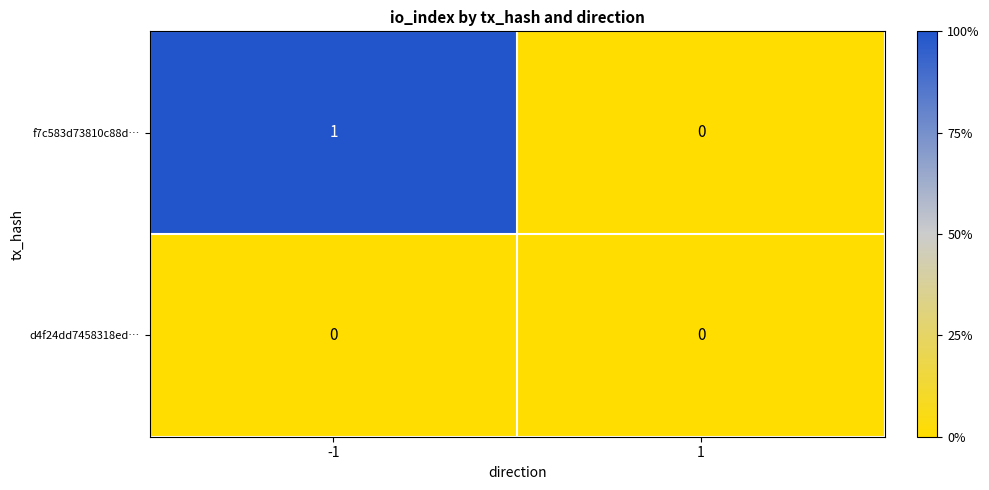

Which series has the largest total across all categories?

f7c583d73810c88d…